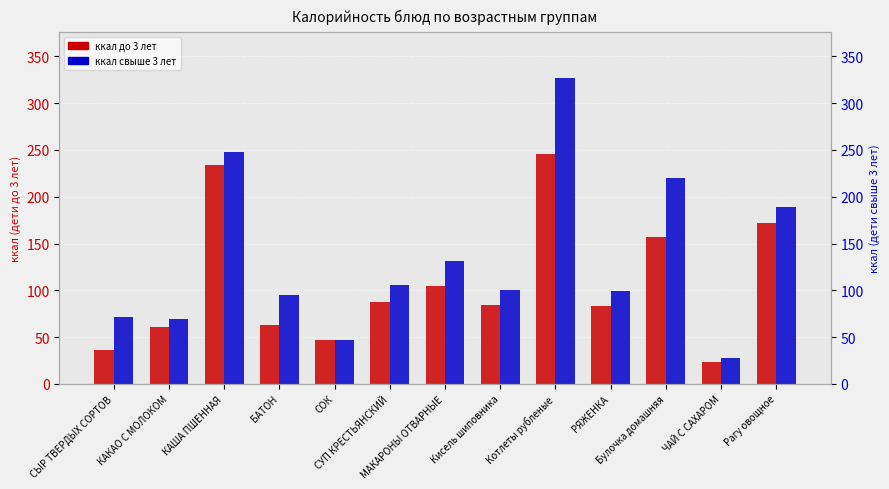

What are all the series names shown in the legend?

ккал до 3 лет, ккал свыше 3 лет